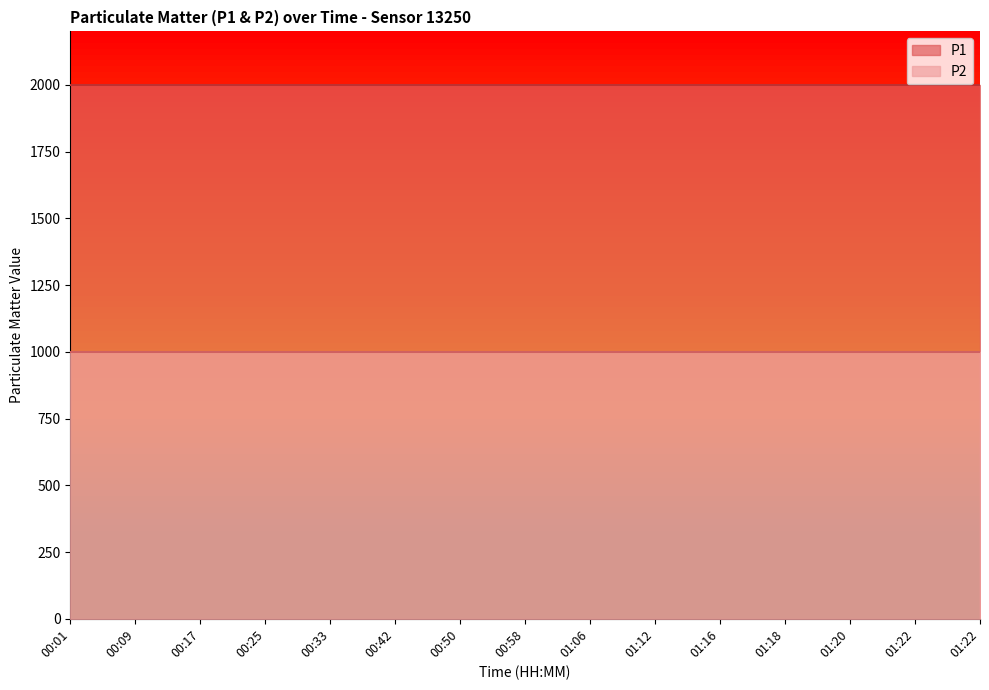

Reading left to right, transcribe all the data shown in this chart.

P1: 00:01=1999.9	00:09=1999.9	00:17=1999.9	00:25=1999.9	00:33=1999.9	00:42=1999.9	00:50=1999.9	00:58=1999.9	01:06=1999.9	01:12=1999.9	01:16=1999.9	01:18=1999.9	01:20=1999.9	01:22=1999.9	01:22=1999.9
P2: 00:01=999.9	00:09=999.9	00:17=999.9	00:25=999.9	00:33=999.9	00:42=999.9	00:50=999.9	00:58=999.9	01:06=999.9	01:12=999.9	01:16=999.9	01:18=999.9	01:20=999.9	01:22=999.9	01:22=999.9